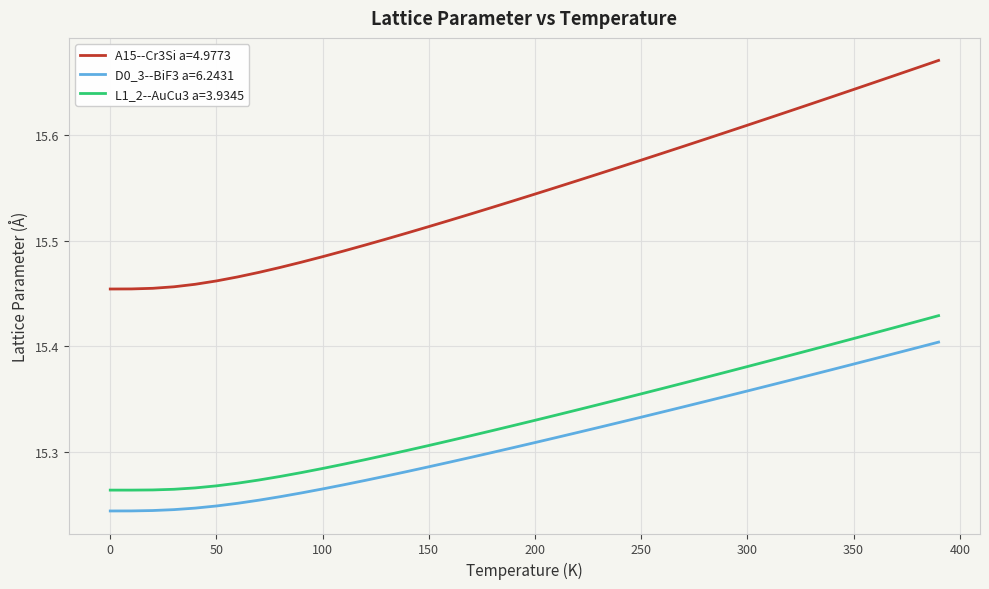

Which series has the widest spread of values?

A15--Cr3Si a=4.9773